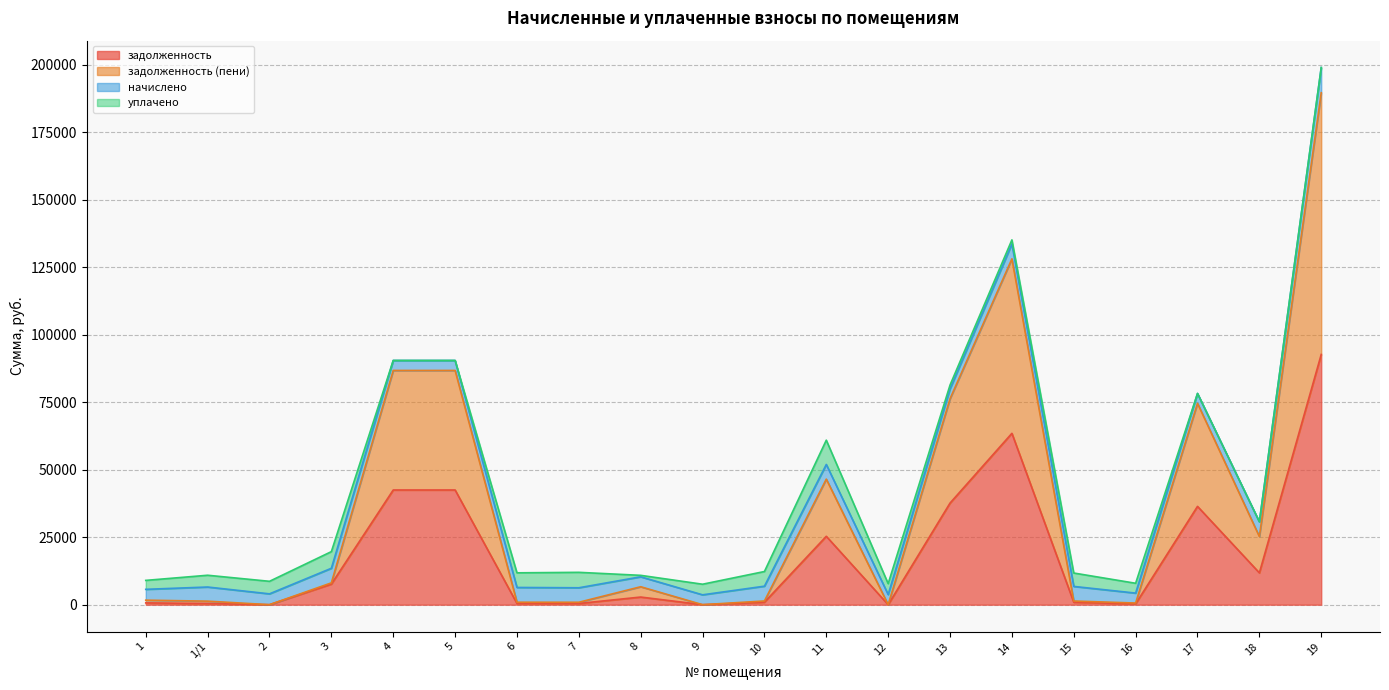

In задолженность (пени), how many points are lower than both neighbors (excluding endpoints)?

6